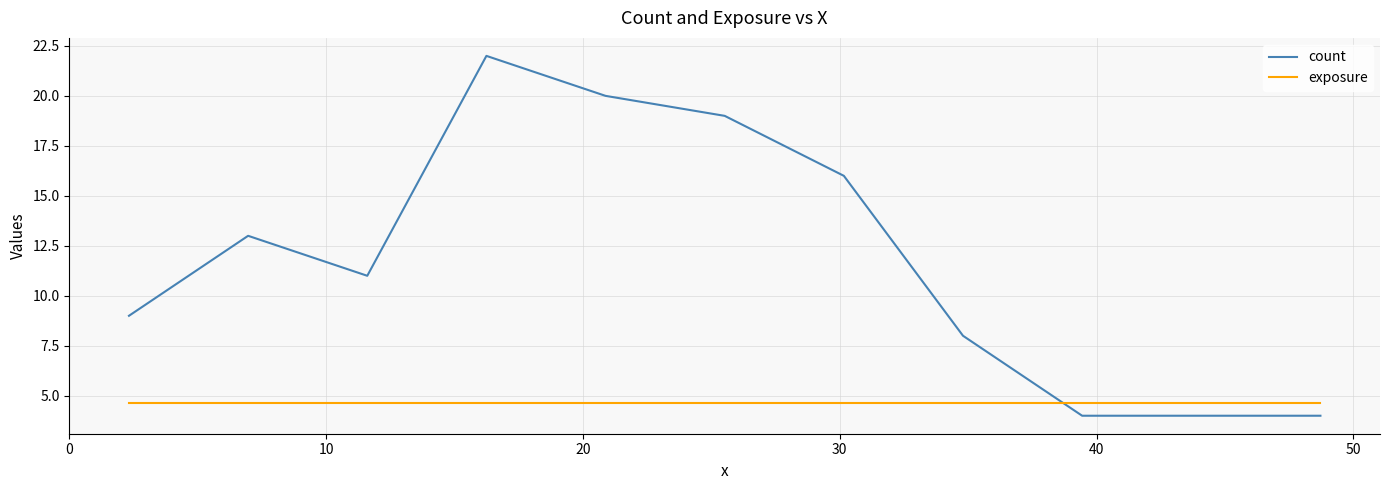

Which series has the largest total across all categories?

count